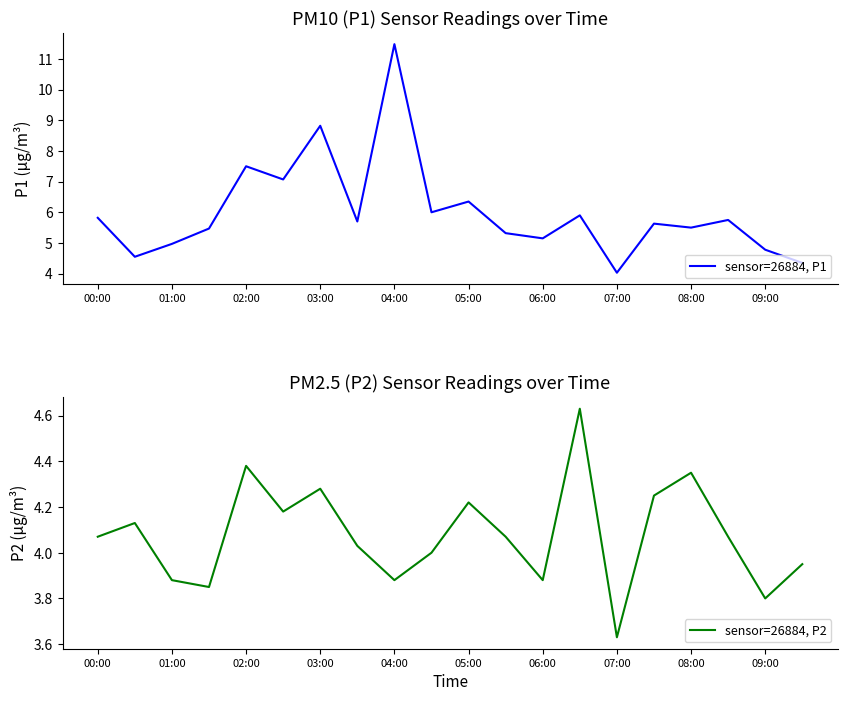

At which label does sensor=26884, P1 reach its minimum?

07:00